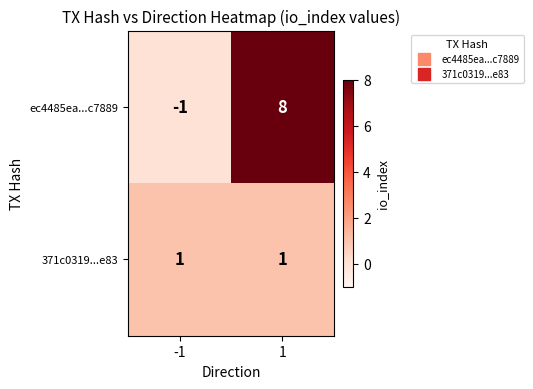

What is the maximum value for ec4485ea...c7889?

8